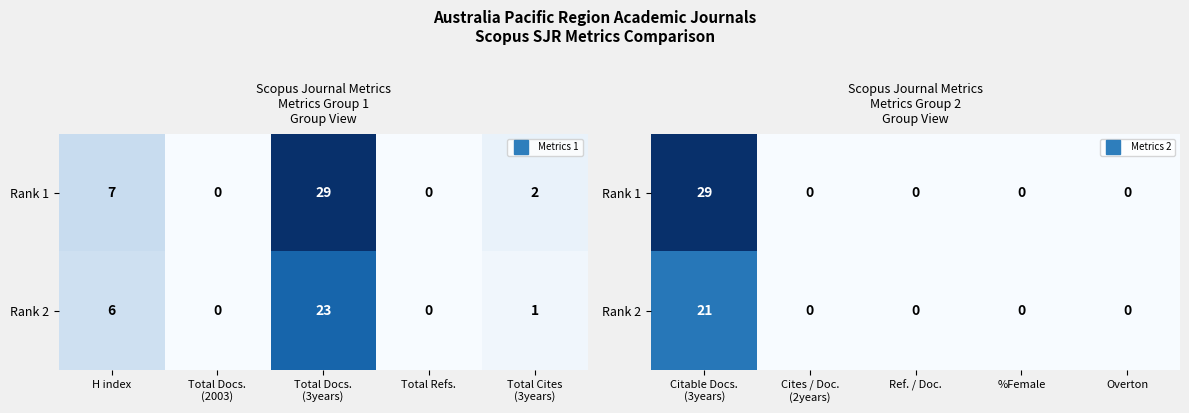

At how many categories does at least one series exceed 15?

1